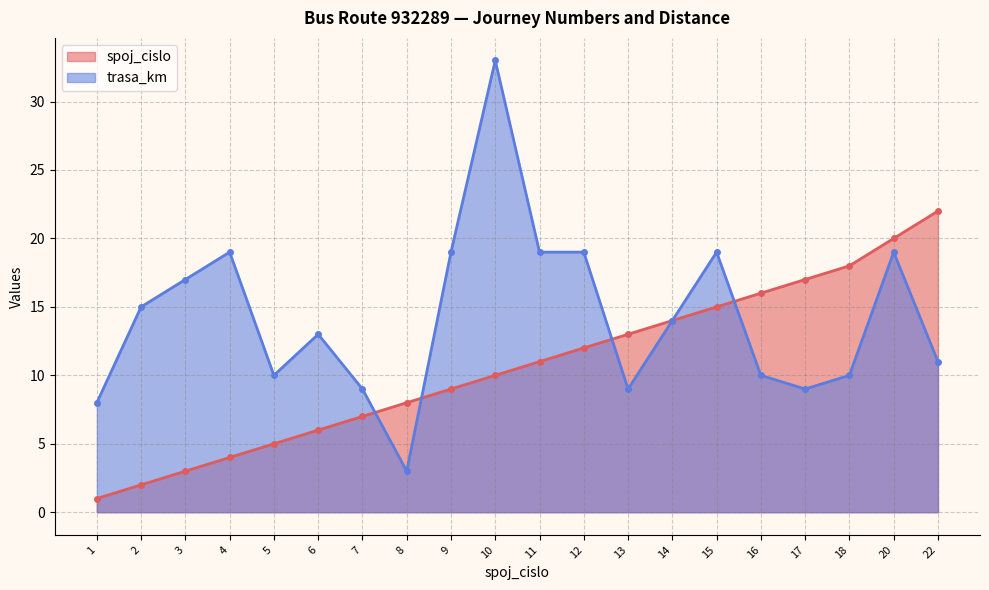

Which series has the largest total across all categories?

trasa_km